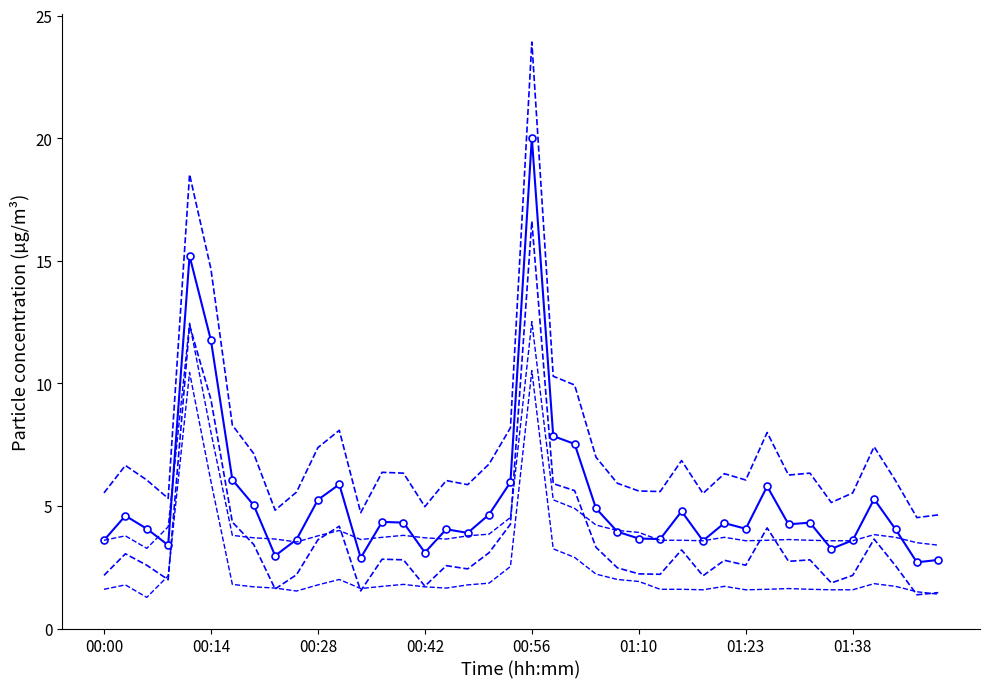

How many interior local peaks (higher than both neighbors) does the data have?

11